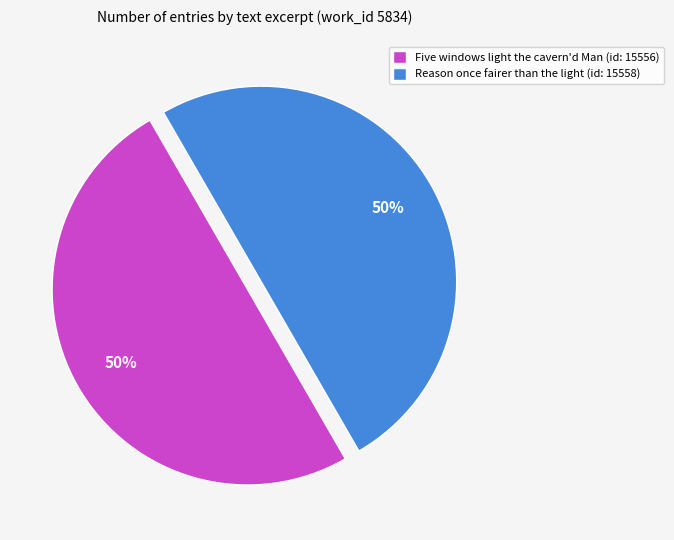

To the nearest percent, what portion does Five windows light the cavern'd Man represent?

50%